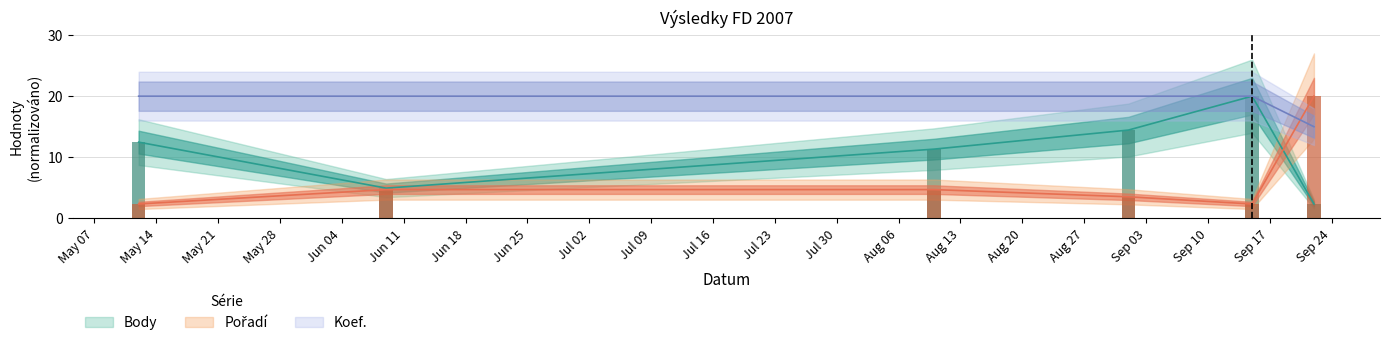

What is the difference between the Pořadí values at Sep 17 and Sep 03?

1.2